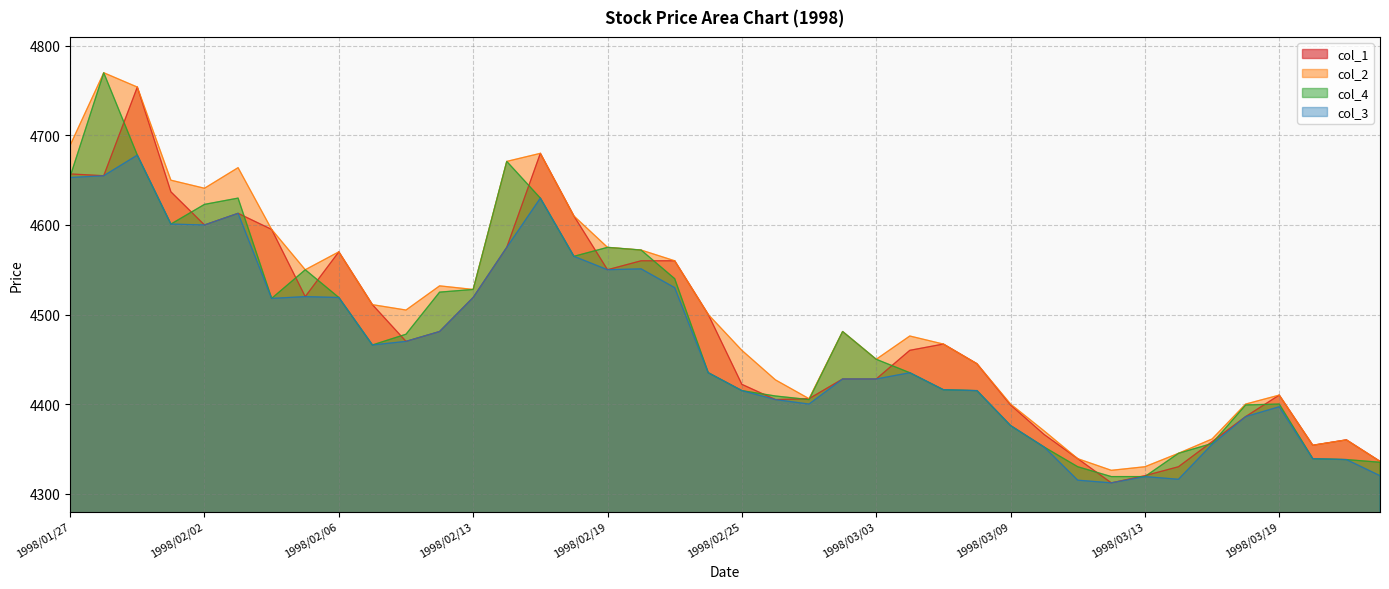

Between 1998/02/09 and 1998/02/26, which series saw the biggest shift?

col_1